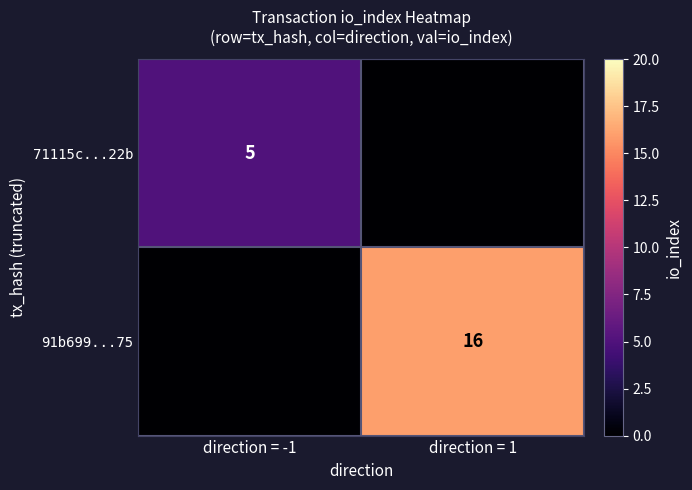

The 91b699...75 series shows 28 at direction = 1. True or false?

False